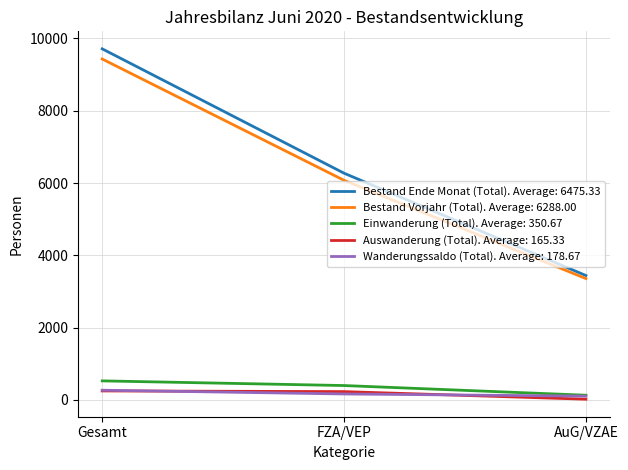

Which label corresponds to the largest value in the chart?

Gesamt